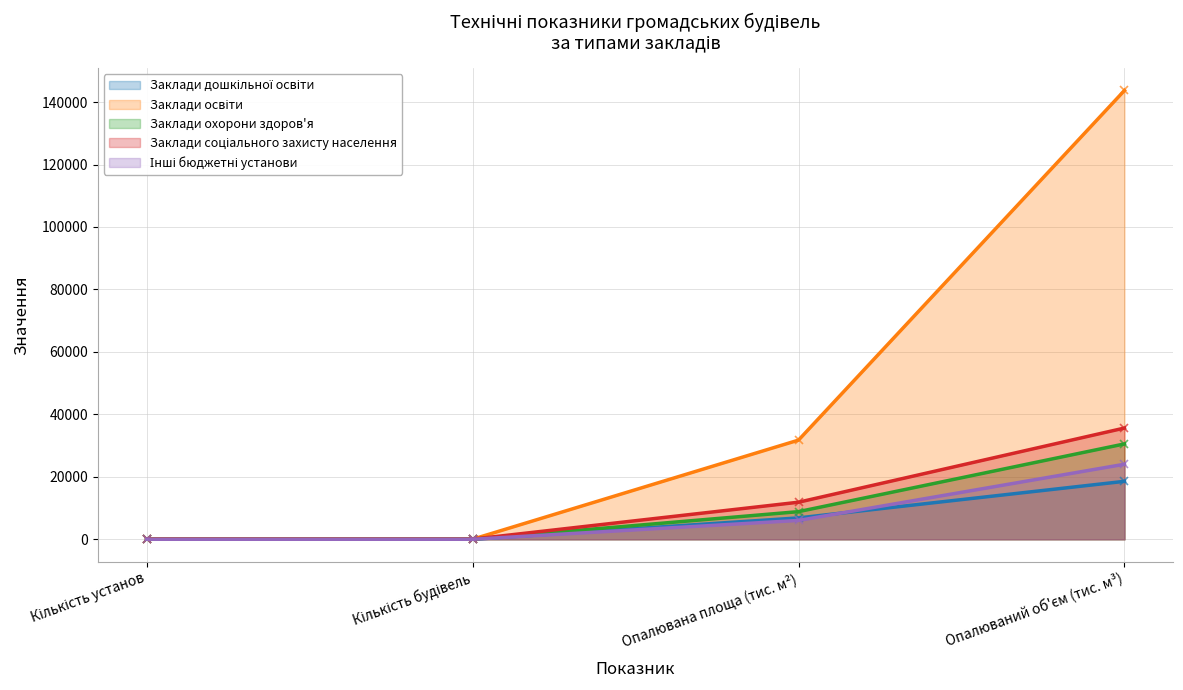

What is the total value across all series at Опалюваний об'єм (тис. м³)?

252480.8